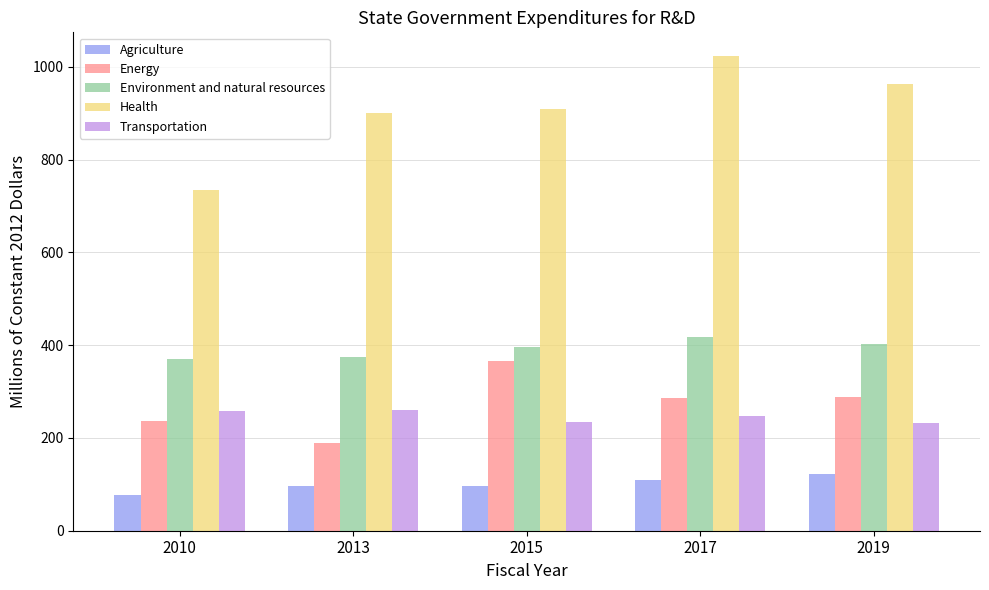

At which category does the chart reach its peak across all series?

2017